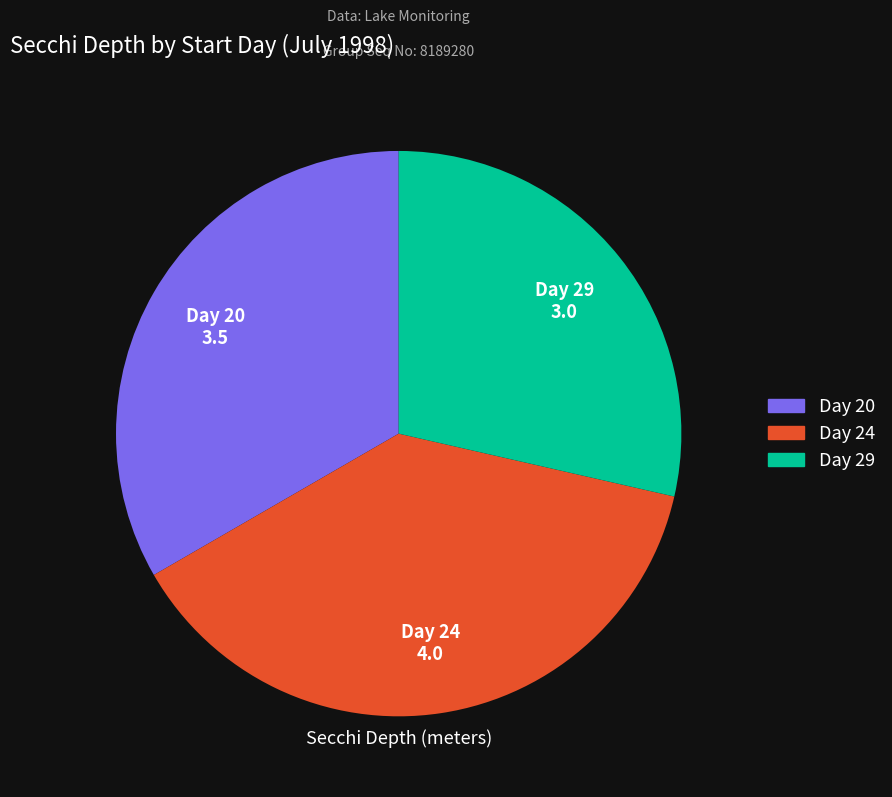

Is there a majority slice in this chart?

No